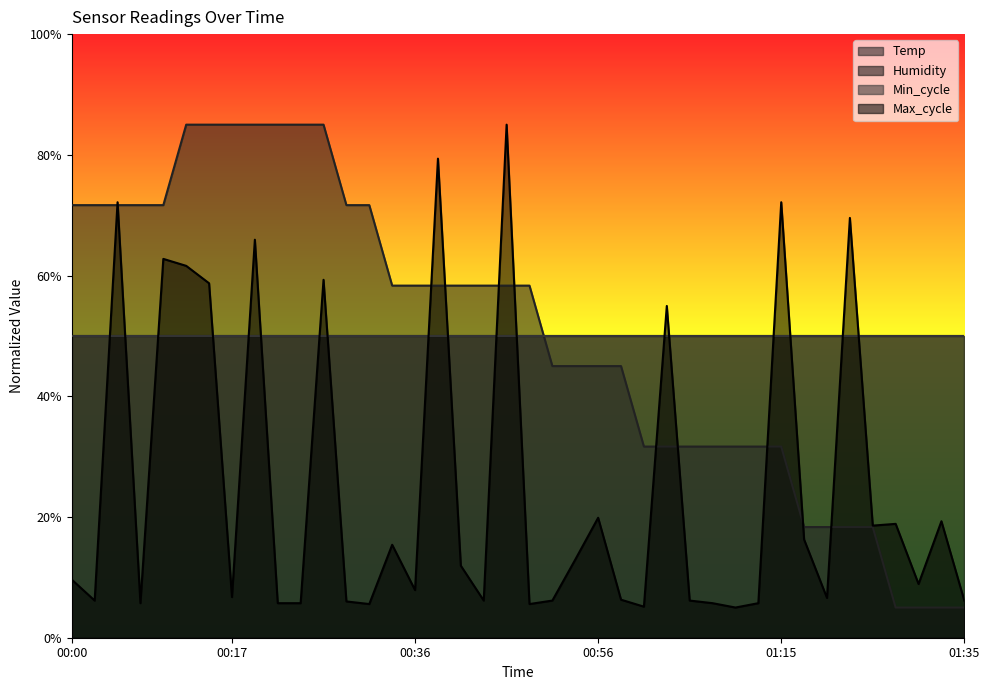

The Temp series shows 5.0 at 2021/09/28 01:28. True or false?

True